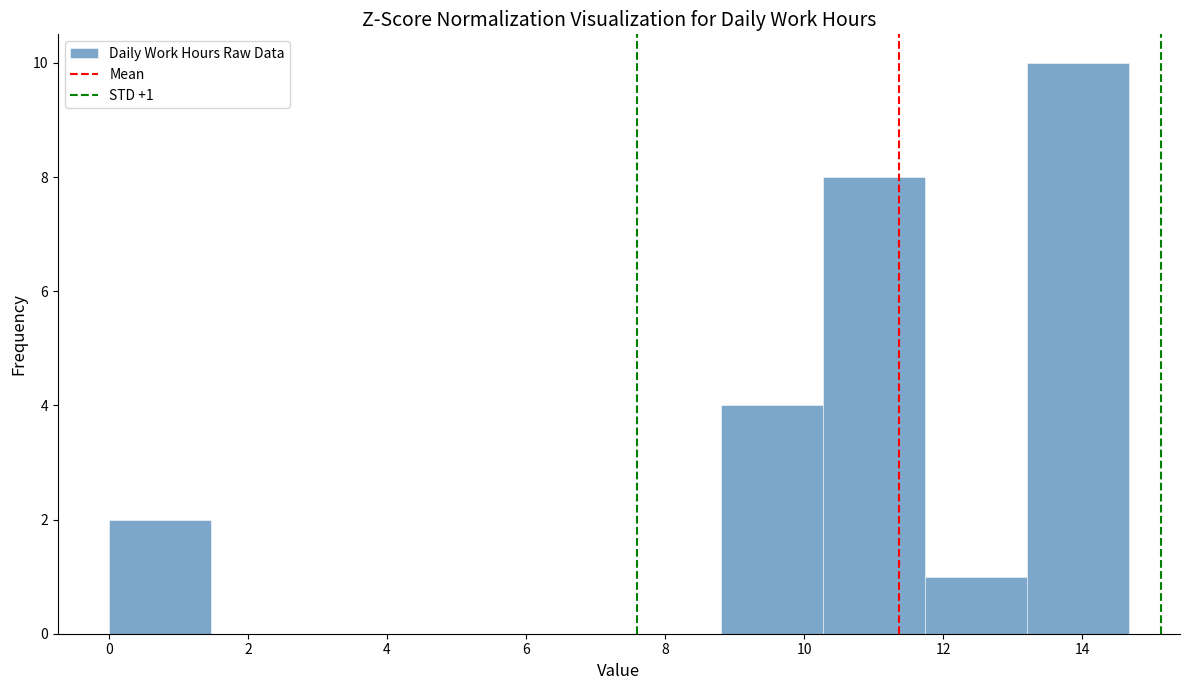

Over which range of the x-axis is the bar tallest?

13.2 to 14.6